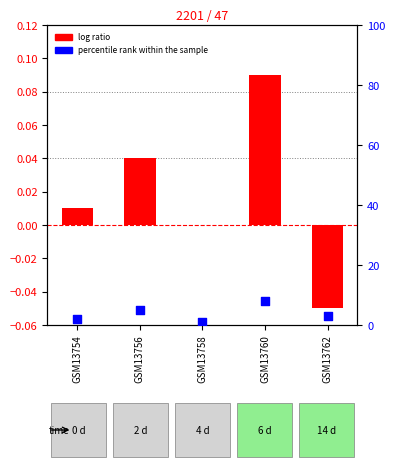

Is the value of log ratio at GSM13758 greater than the value of percentile rank within the sample at GSM13756?

No